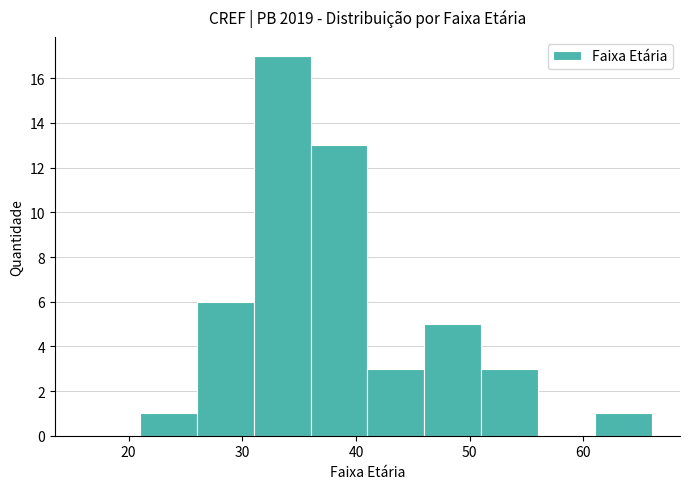

Over which range of the x-axis is the bar tallest?

31 to 36